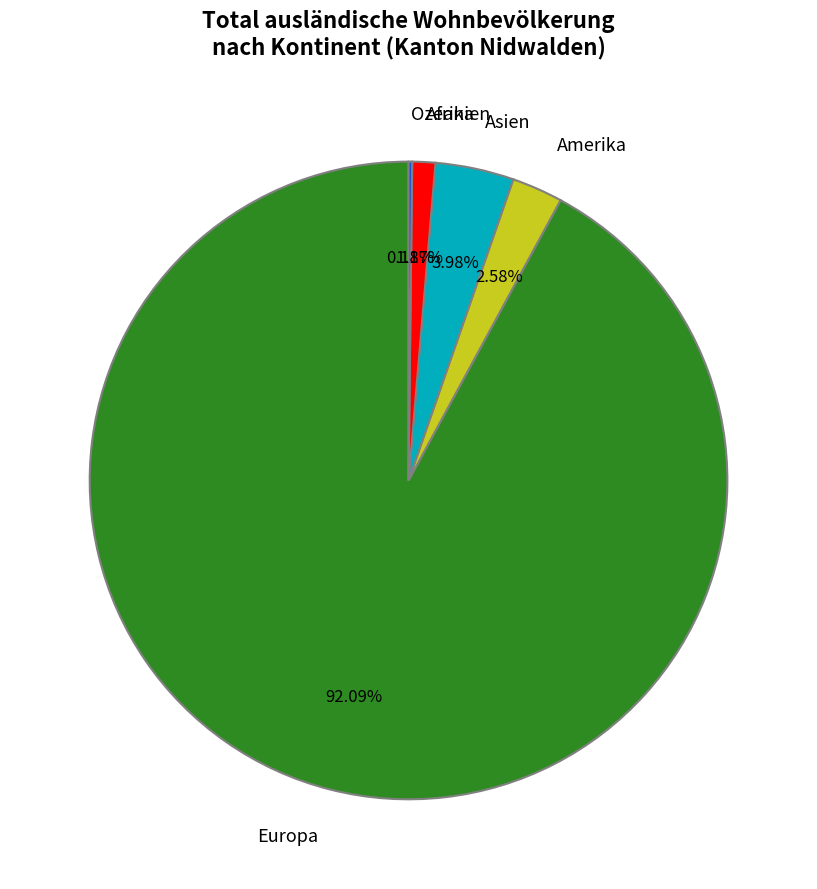

Is the sum of Asien and Amerika greater than half?

No